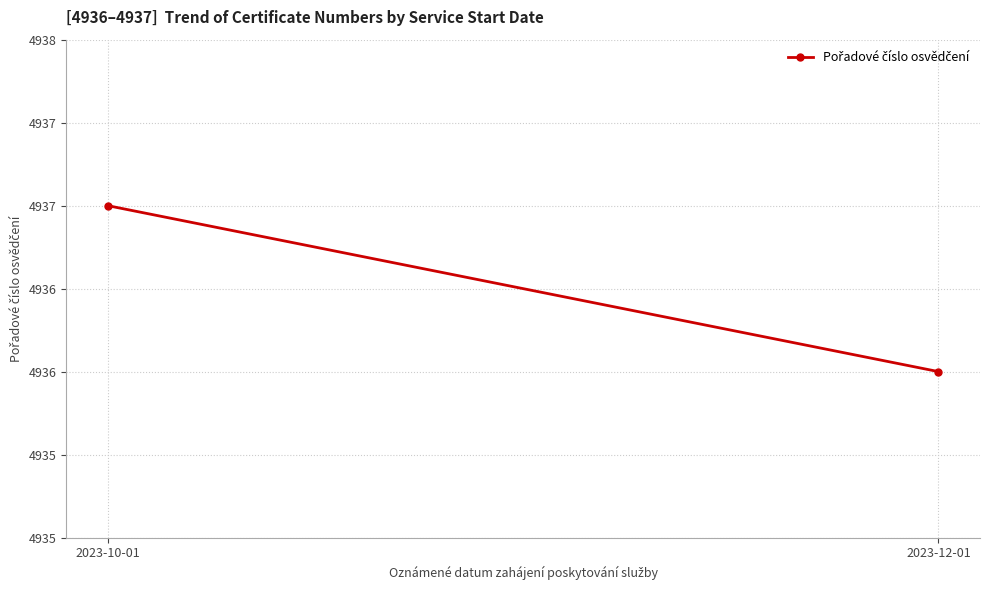

Rank the categories by value from highest to lowest.

2023-10-01, 2023-12-01